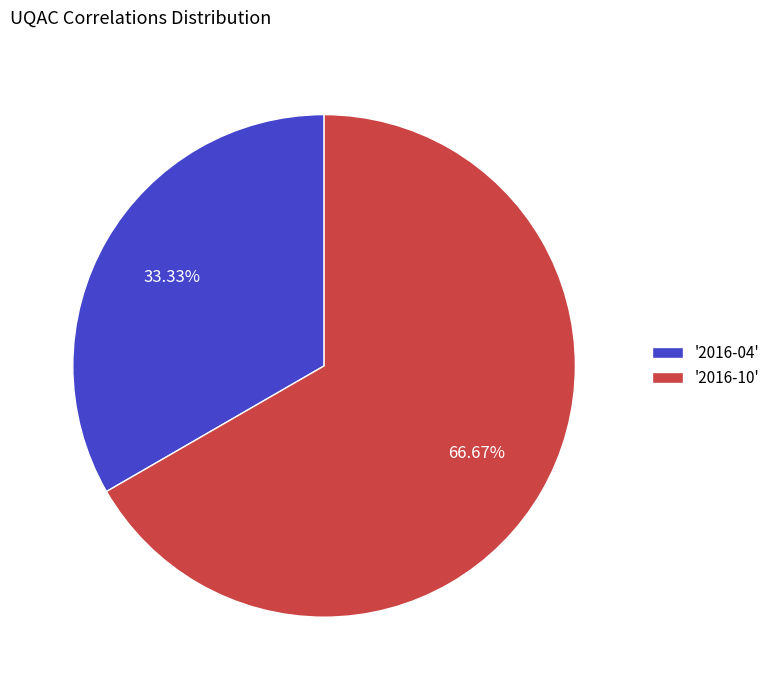

Between '2016-04' and '2016-10', which is larger?

'2016-10'